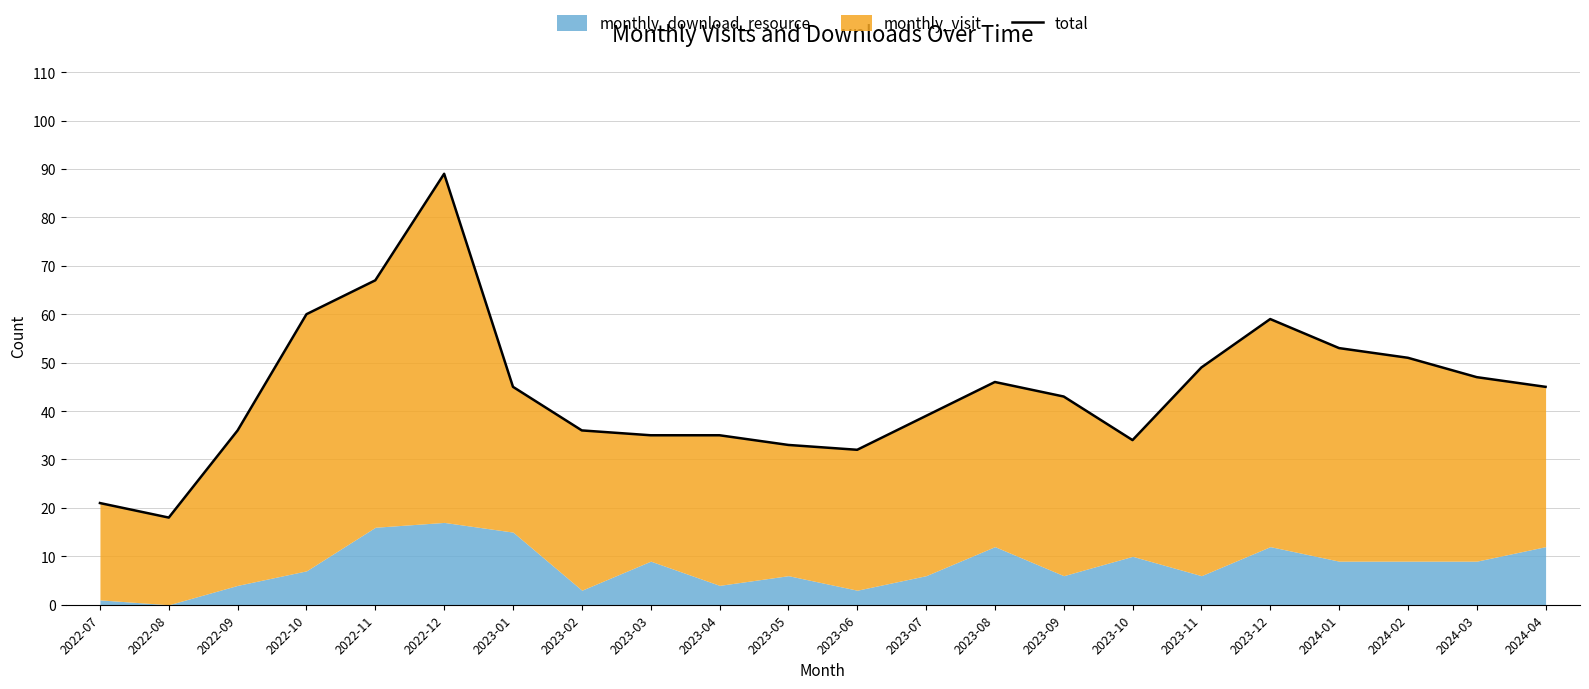

Which has a higher value, 2023-05 or 2023-03?

2023-03